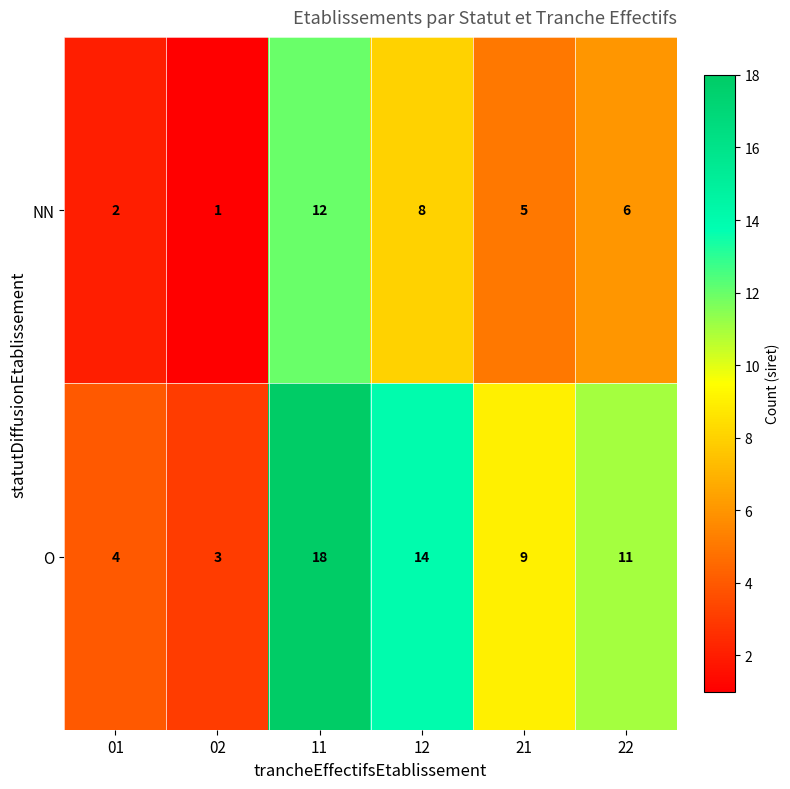

Count the number of data series in this chart.

2